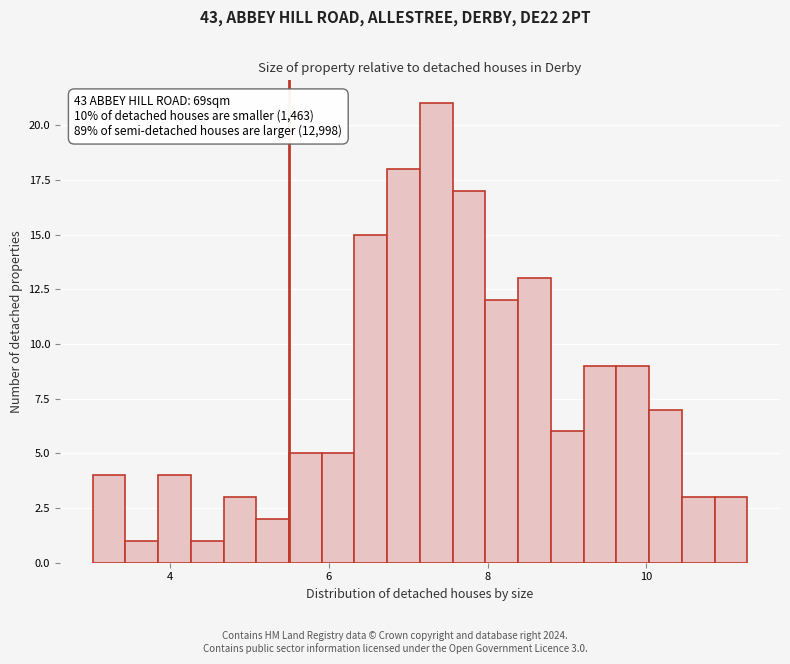

Around what value on the x-axis is the tallest bar? Give the approximate position of its centre, as read against the axis.

7.4